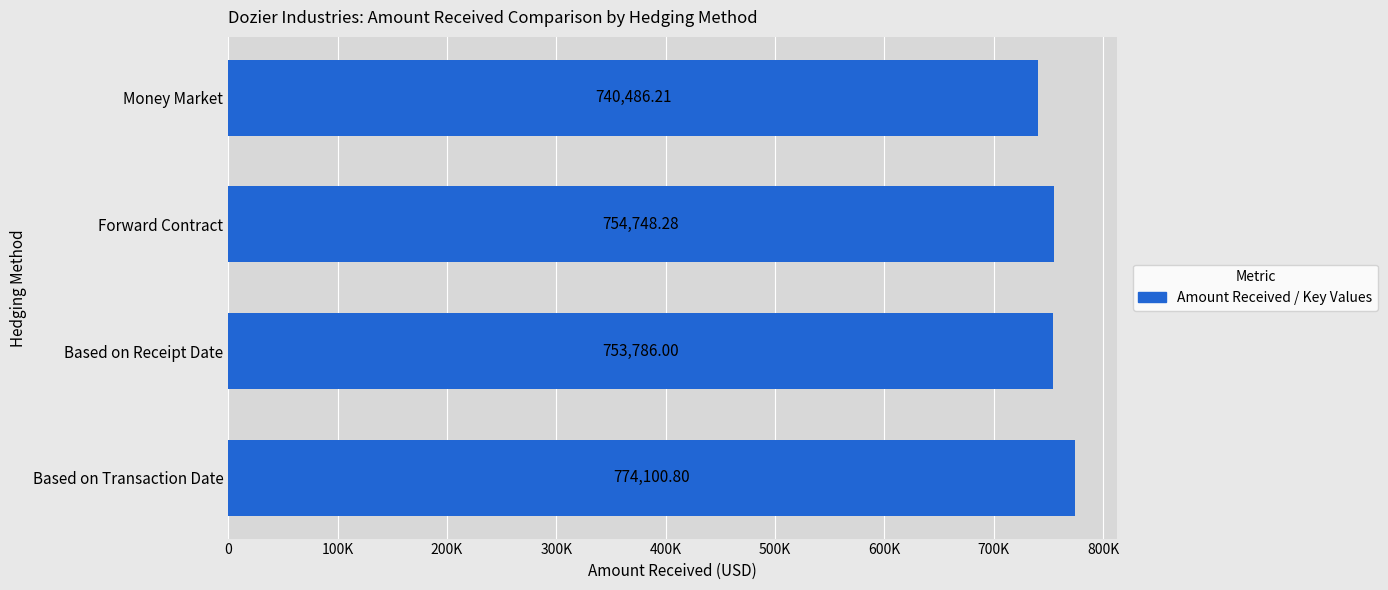

What is the sum of all values?

3023121.3